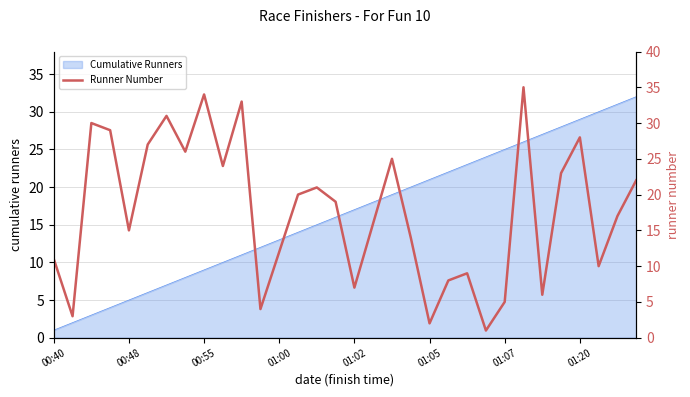

What is the highest value of the Cumulative Runners series?

32